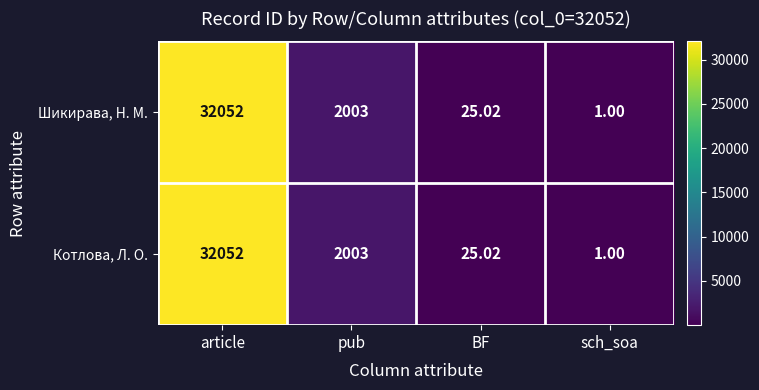

At which label does Котлова, Л. О. first exceed 2003?

article